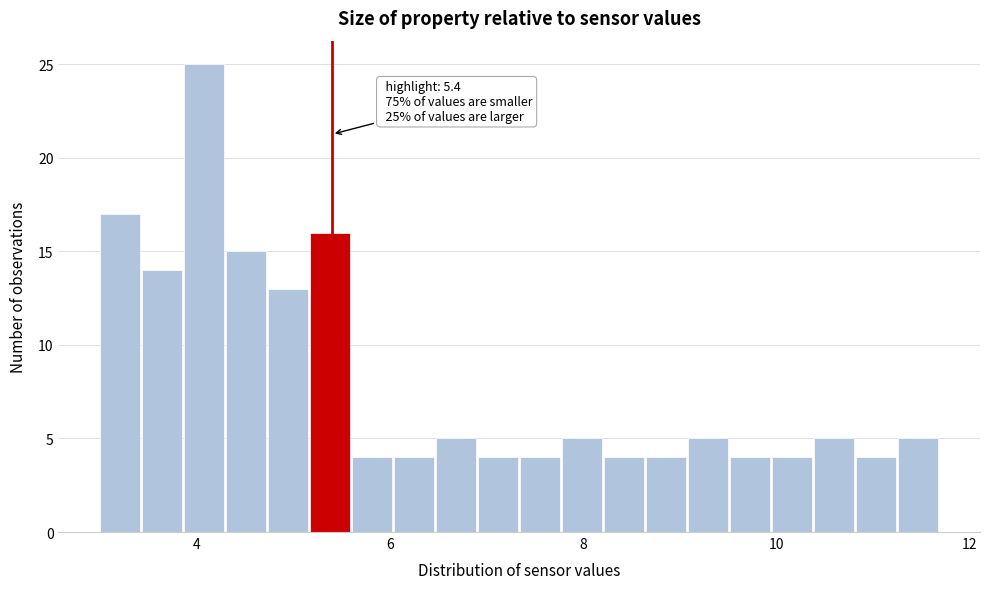

Around what value on the x-axis is the tallest bar? Give the approximate position of its centre, as read against the axis.

4.0